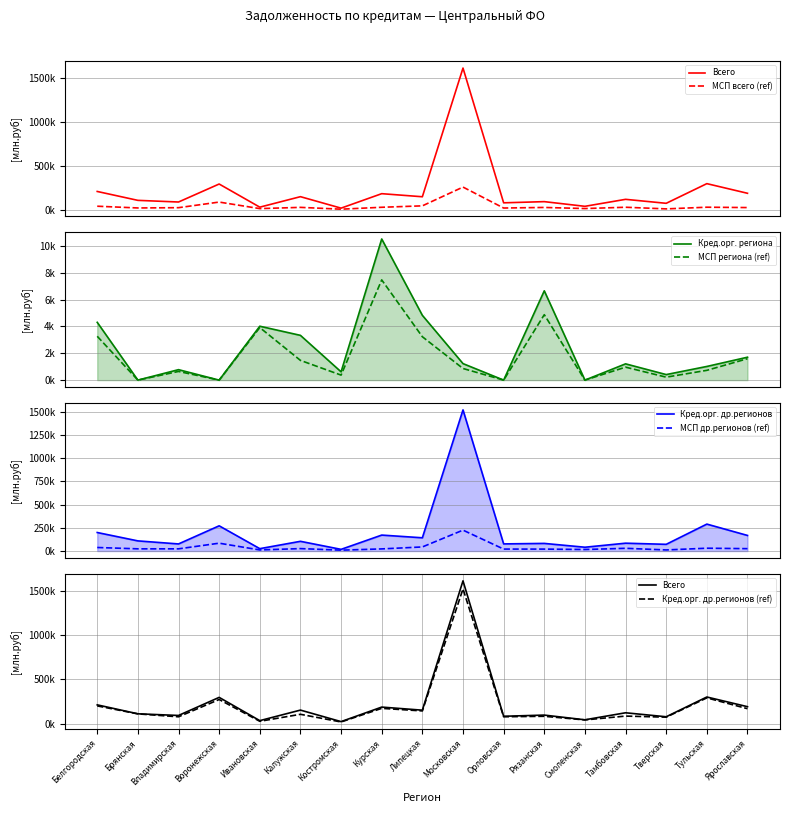

What is the label of the 9th point from the left?

Липецкая